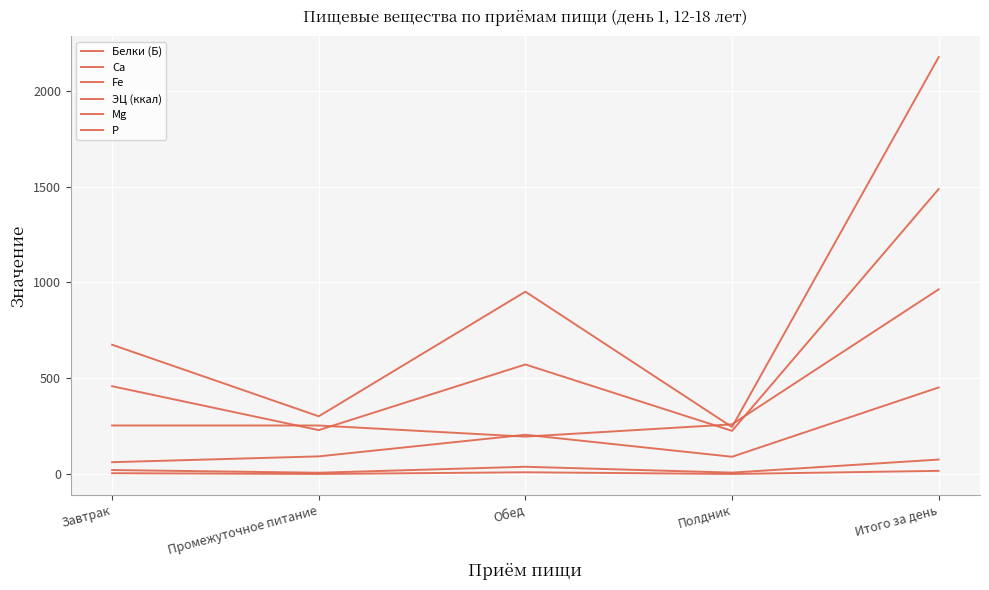

What is the highest value of the Mg series?

452.4